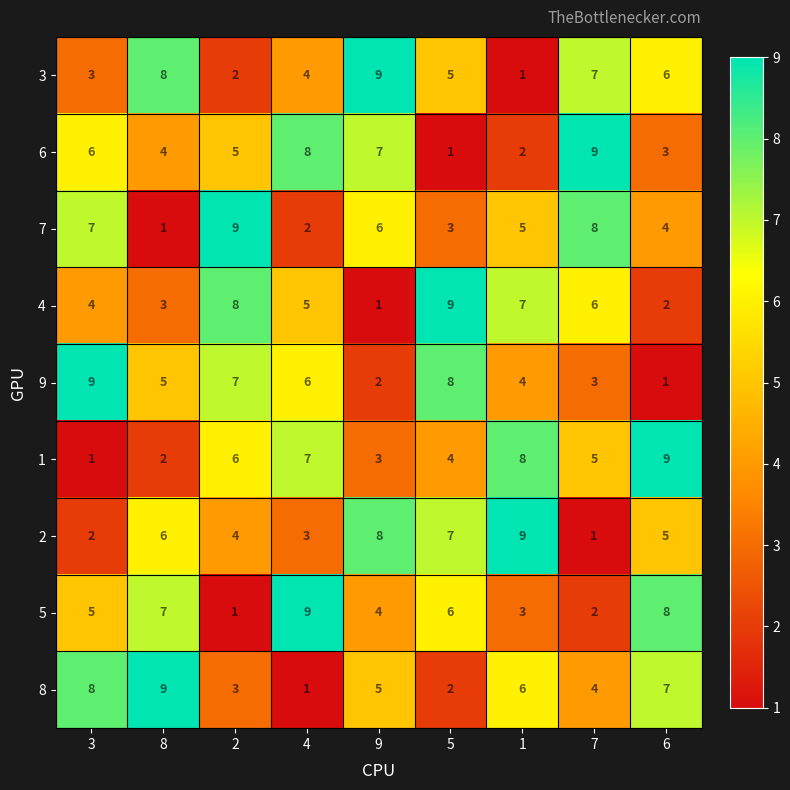

Rank the series at 5 from highest to lowest value.

4, 9, 2, 5, 3, 1, 7, 8, 6